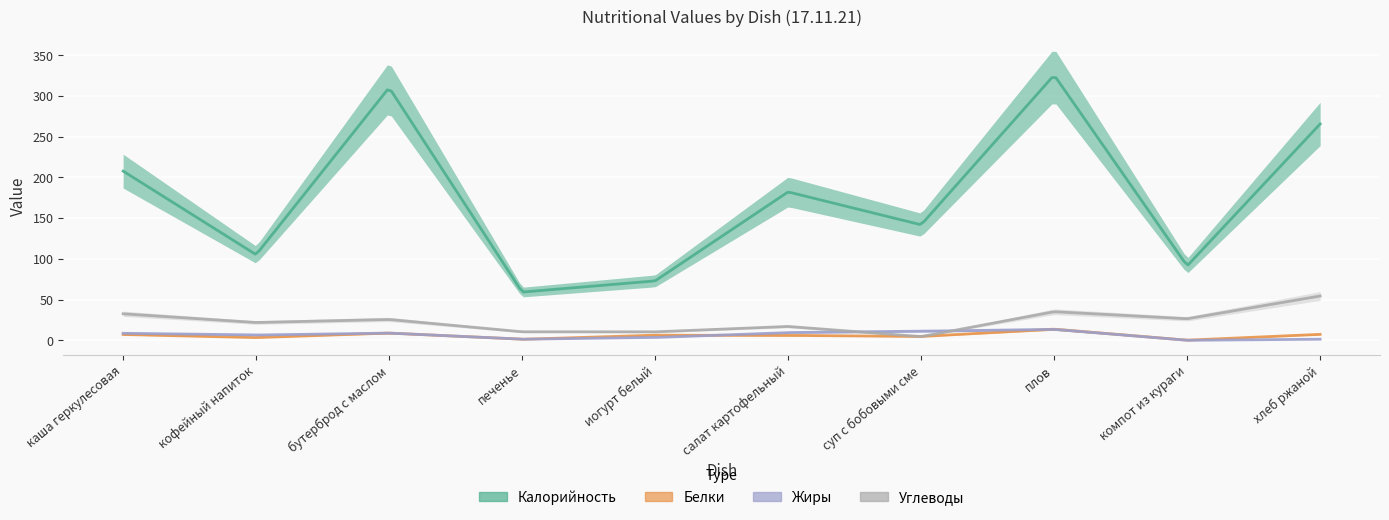

What is the label of the 8th point from the left?

плов